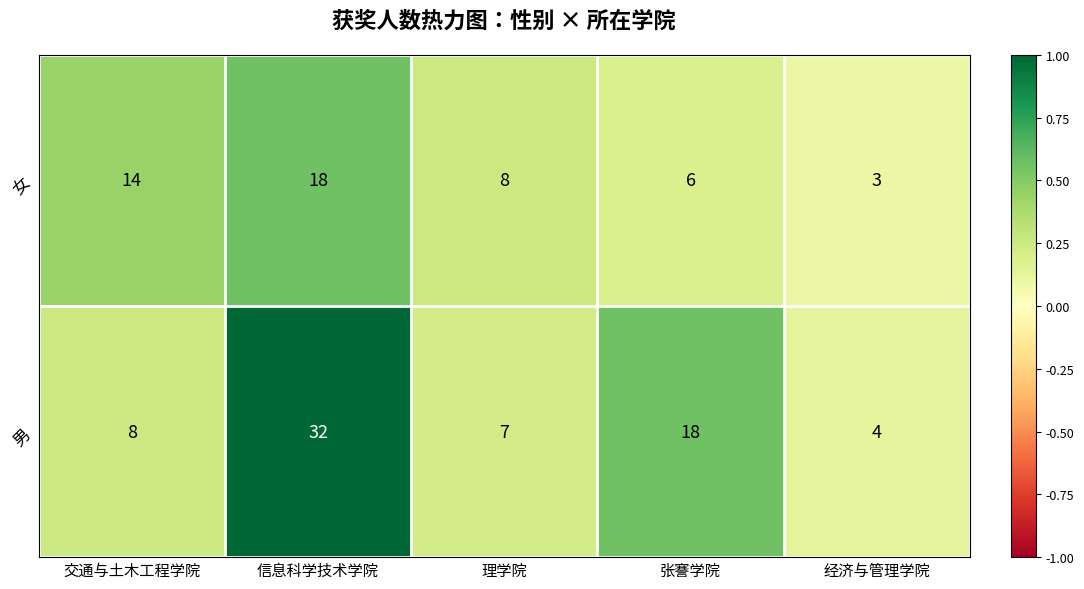

What is the minimum value for 男?

4